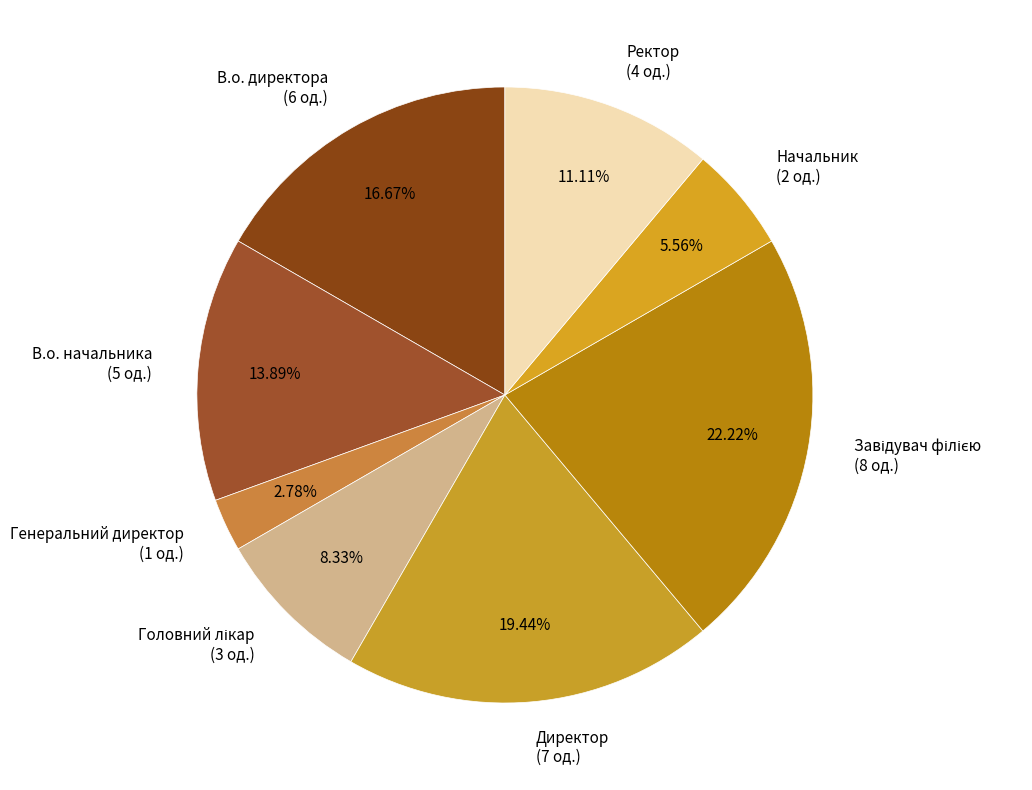

Is В.о. директора the majority of the pie?

No